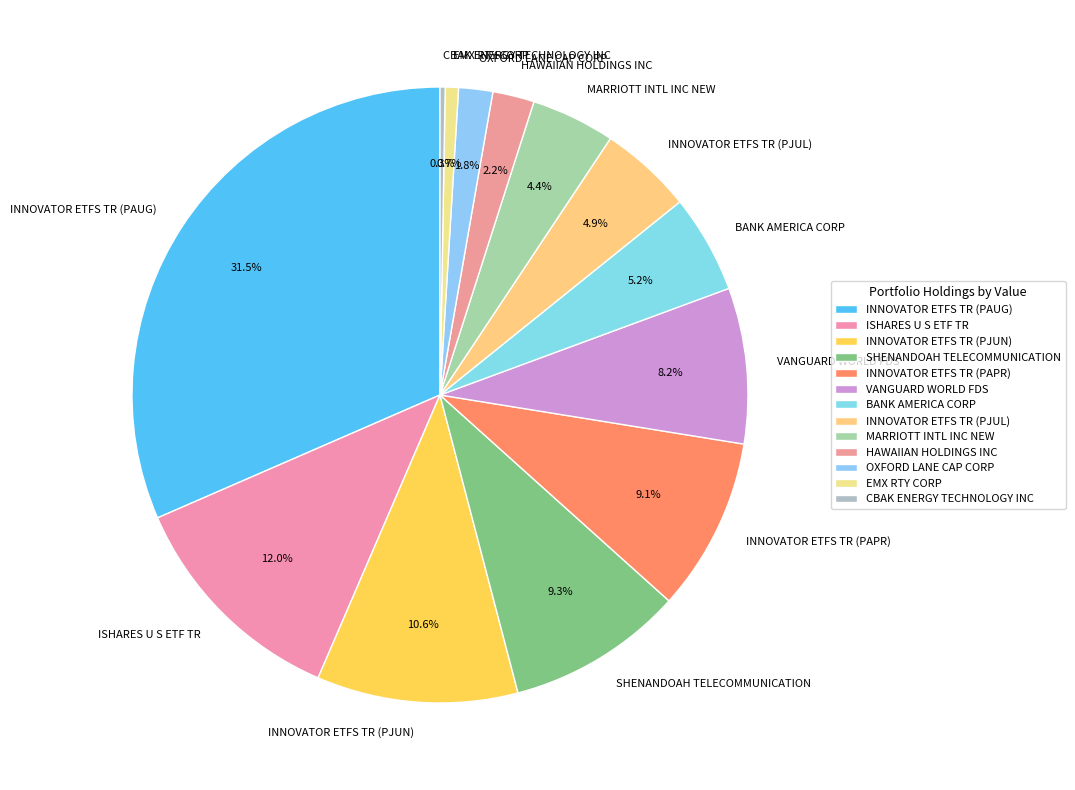

What percentage is NOT represented by EMX RTY CORP?

99.3%